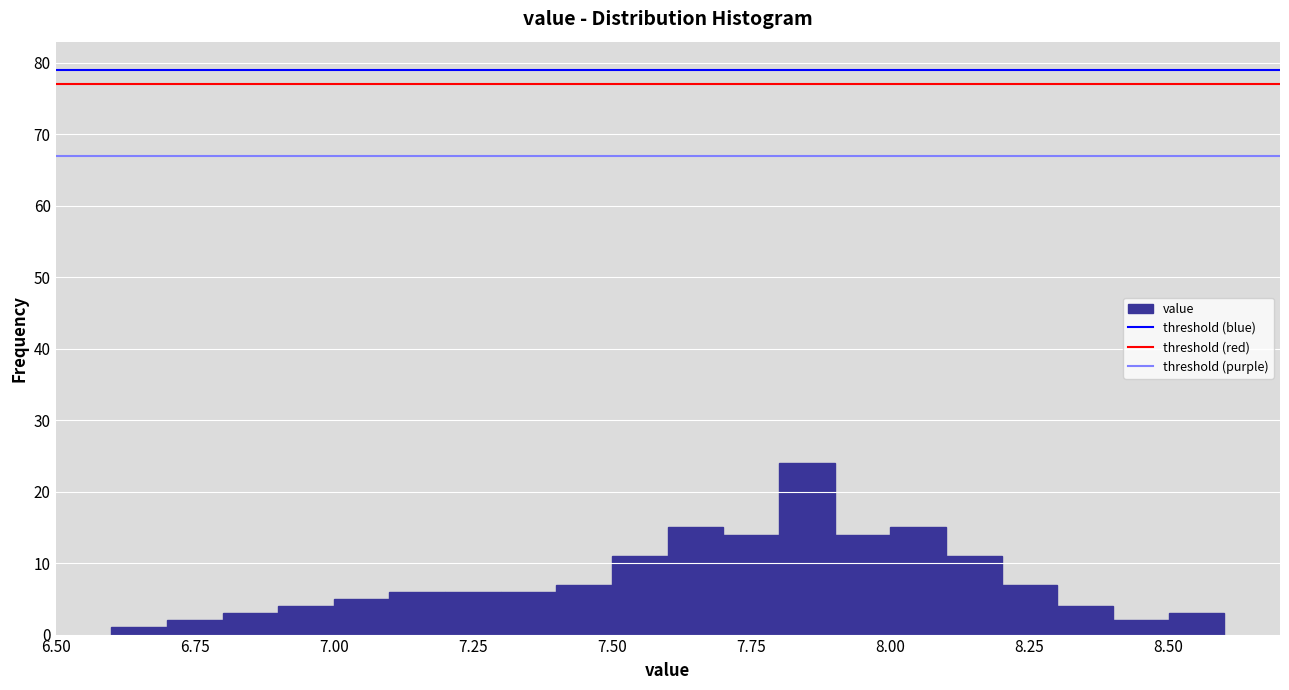

Around what value on the x-axis is the tallest bar? Give the approximate position of its centre, as read against the axis.

7.85